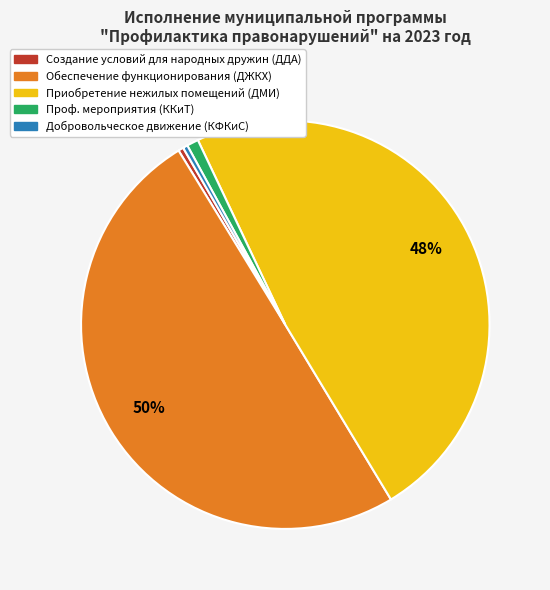

To the nearest percent, what is the average slice percentage?

20%